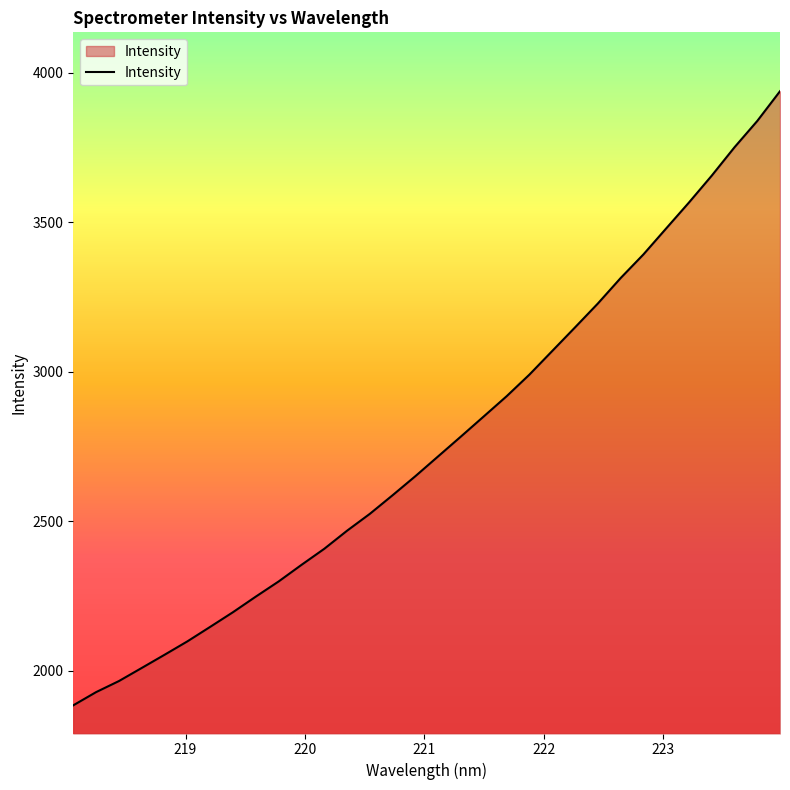

What is the smallest value displayed?

1884.6